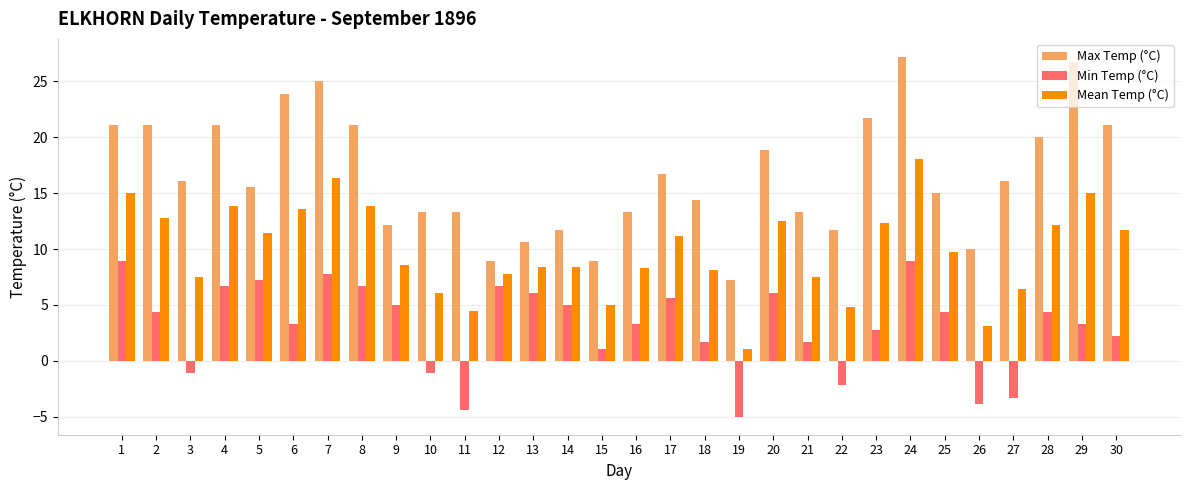

What is the maximum value for Min Temp (°C)?

8.9